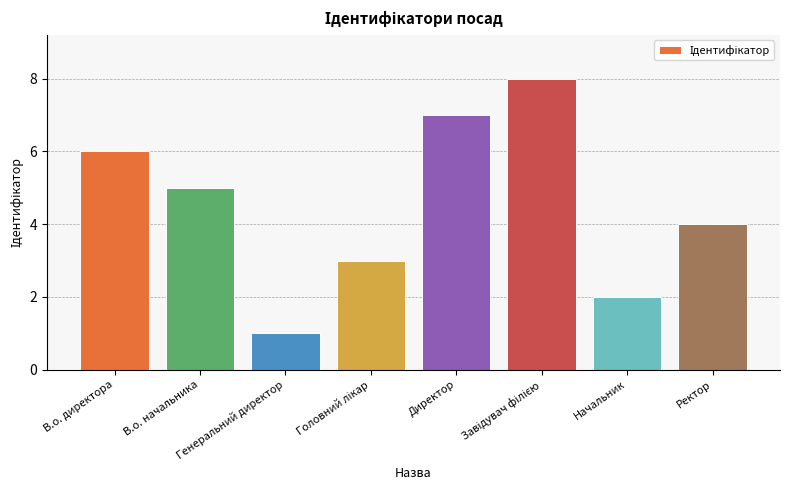

What is the difference between the second highest and minimum values?

6